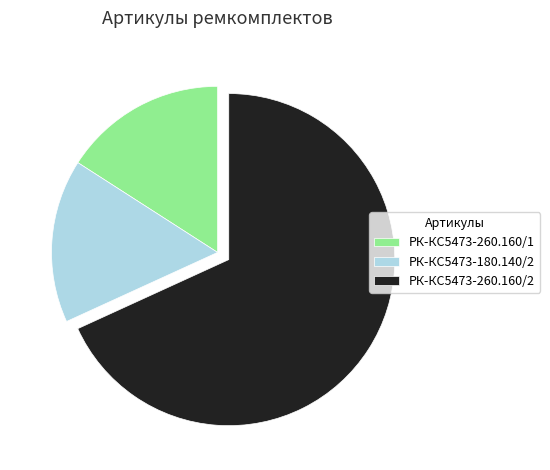

Which category has the biggest portion of the pie?

РК-КС5473-260.160/2